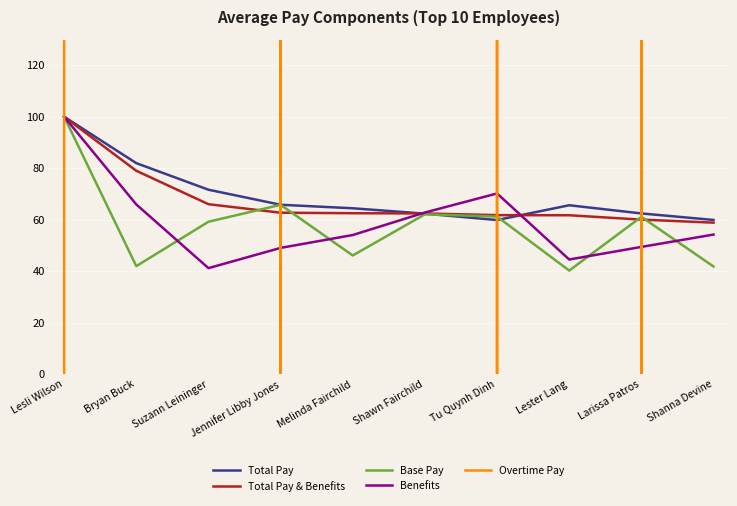

What is the average value of the Total Pay & Benefits series?

67.5